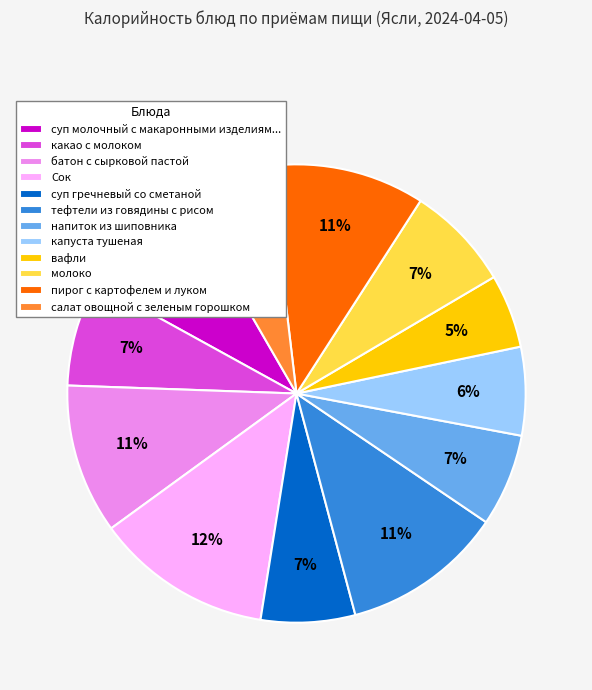

Is the sum of батон с сырковой пастой and молоко greater than half?

No